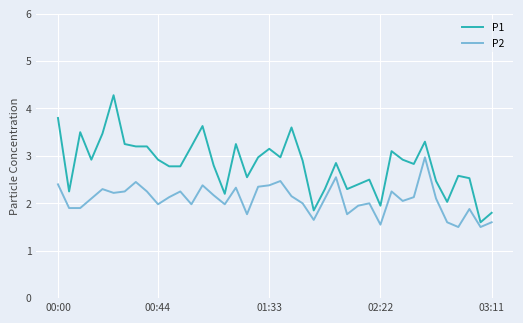

Which series has the widest spread of values?

P1